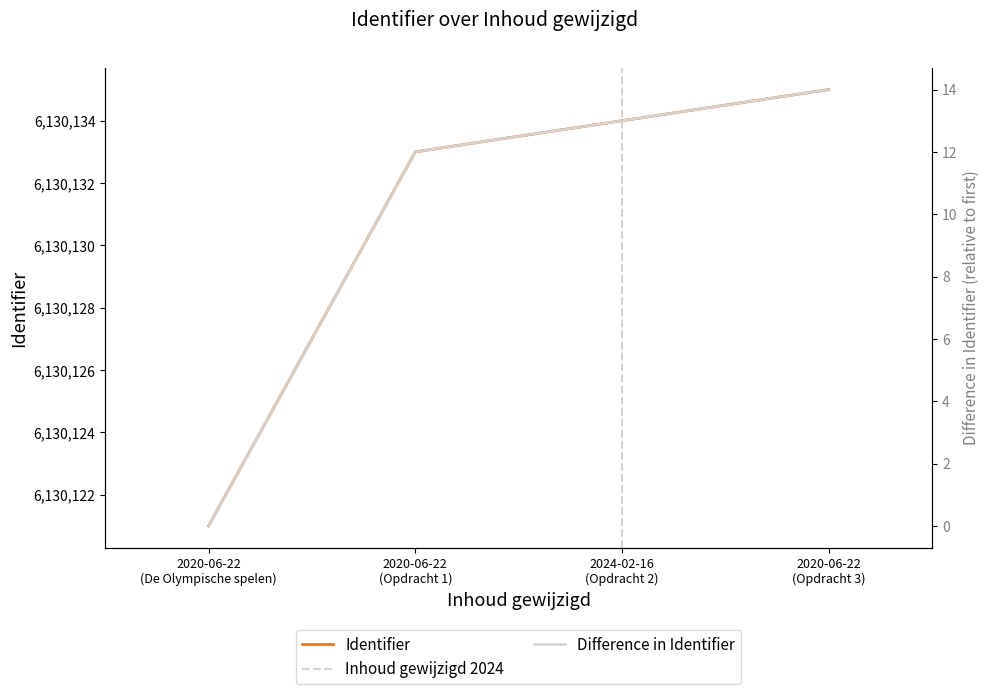

Between 2020-06-22 (Opdracht 3) and 2020-06-22 (De Olympische spelen), which is larger?

2020-06-22 (Opdracht 3)